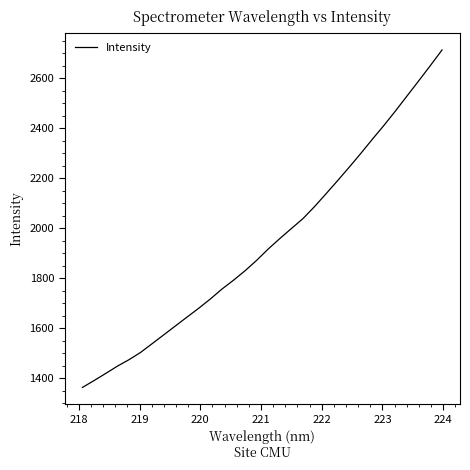

What is the difference between the maximum and minimum values?

1349.9